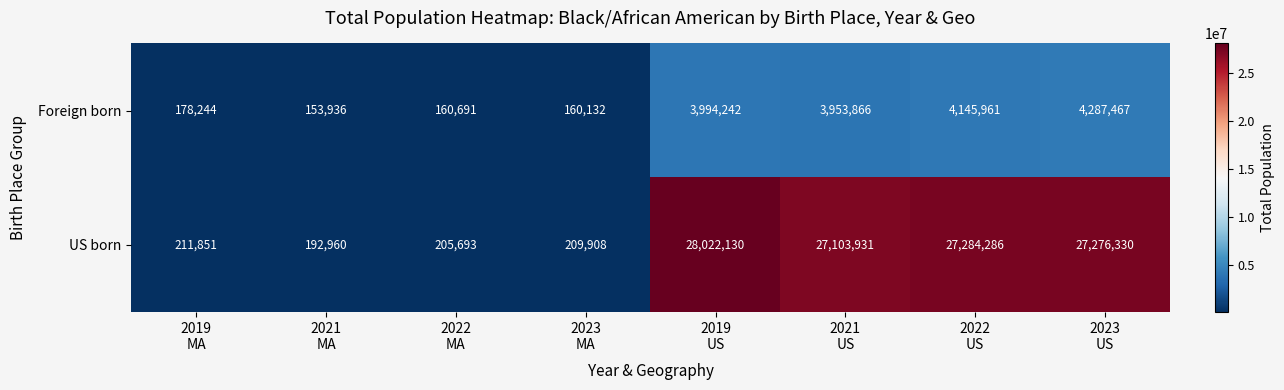

What is the average value of the Foreign born series?

2129317